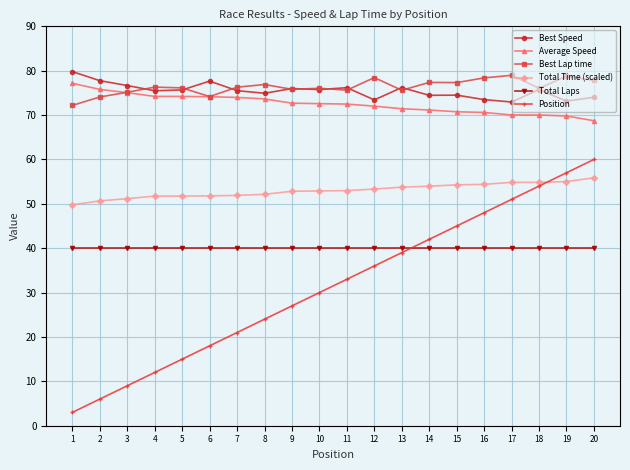

Which series has the largest total across all categories?

Best Lap time